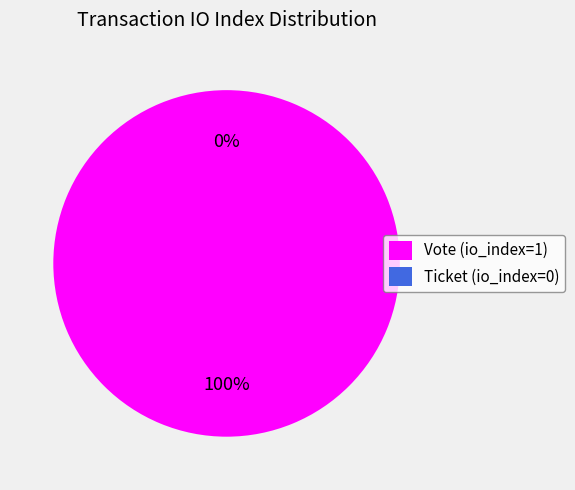

To the nearest percent, what is the average slice percentage?

50%